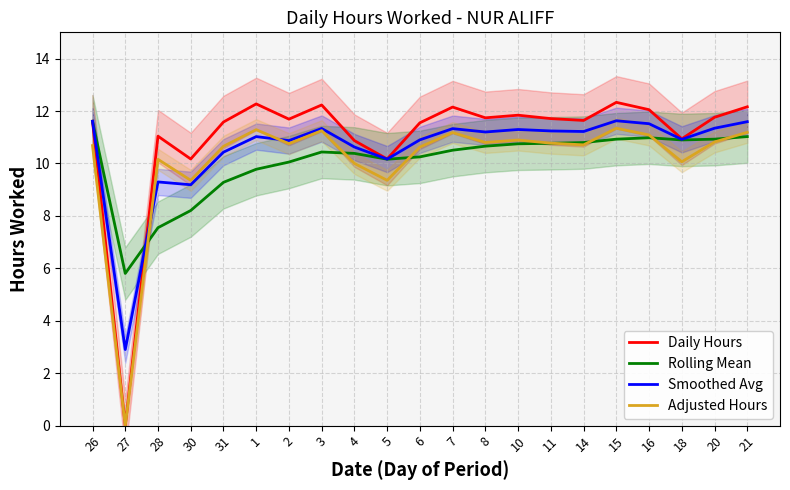

Between 7 and 14, which is larger?

7